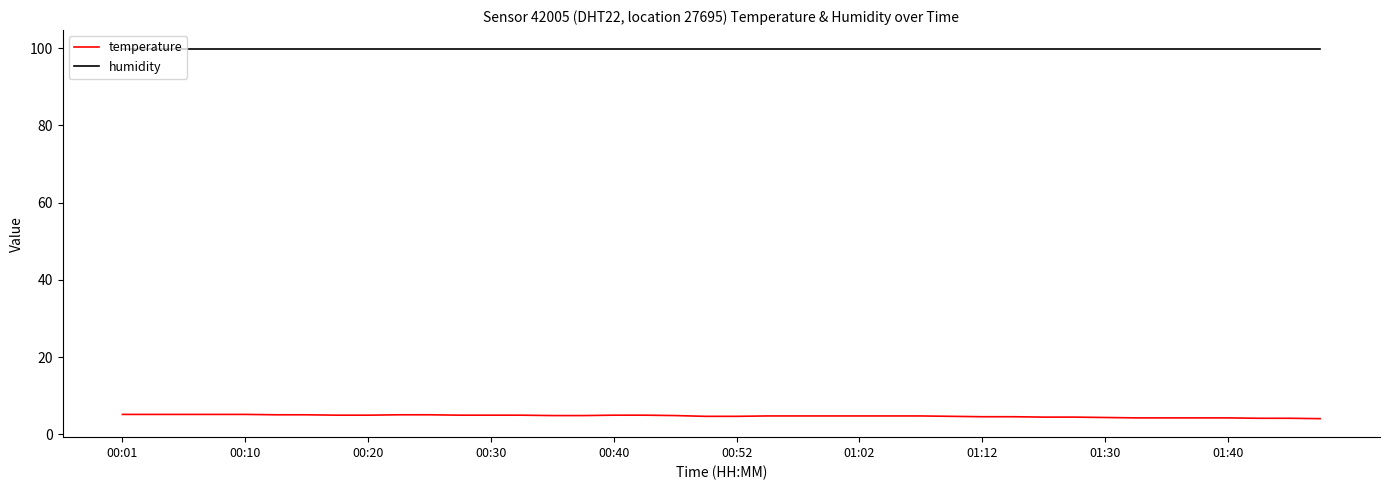

Which series has the largest total across all categories?

humidity